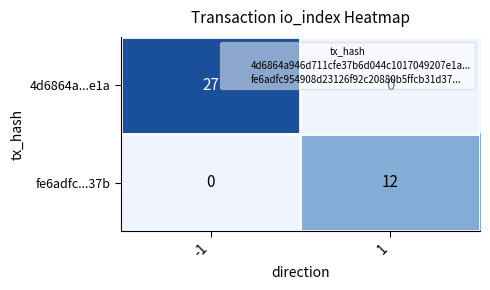

At 1, list the series in order from smallest to largest.

4d6864a...e1a, fe6adfc...37b